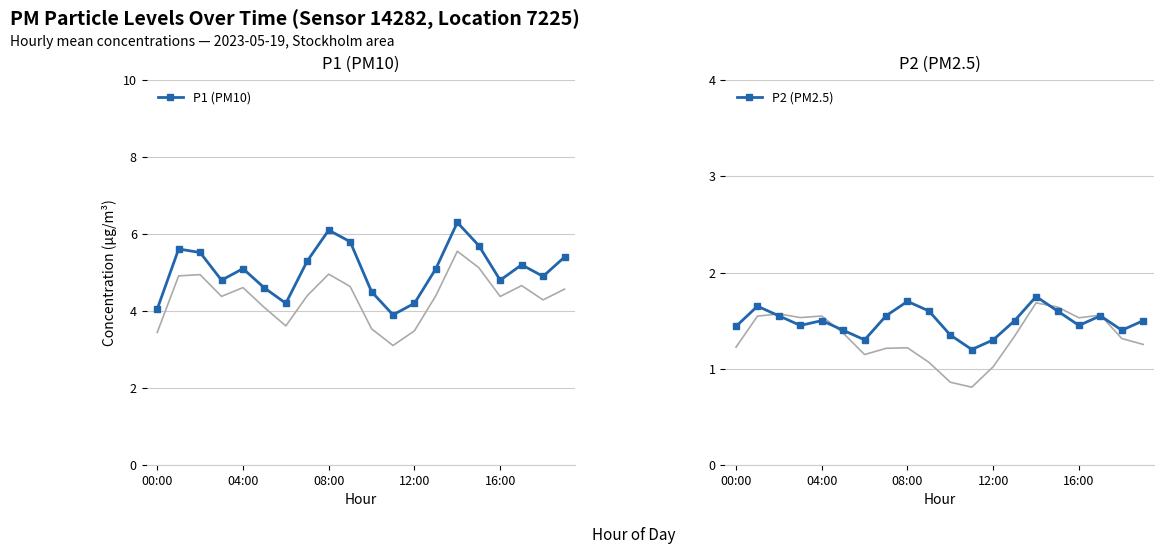

The value of P2 (PM2.5) at 12:00 is 1.3. True or false?

True